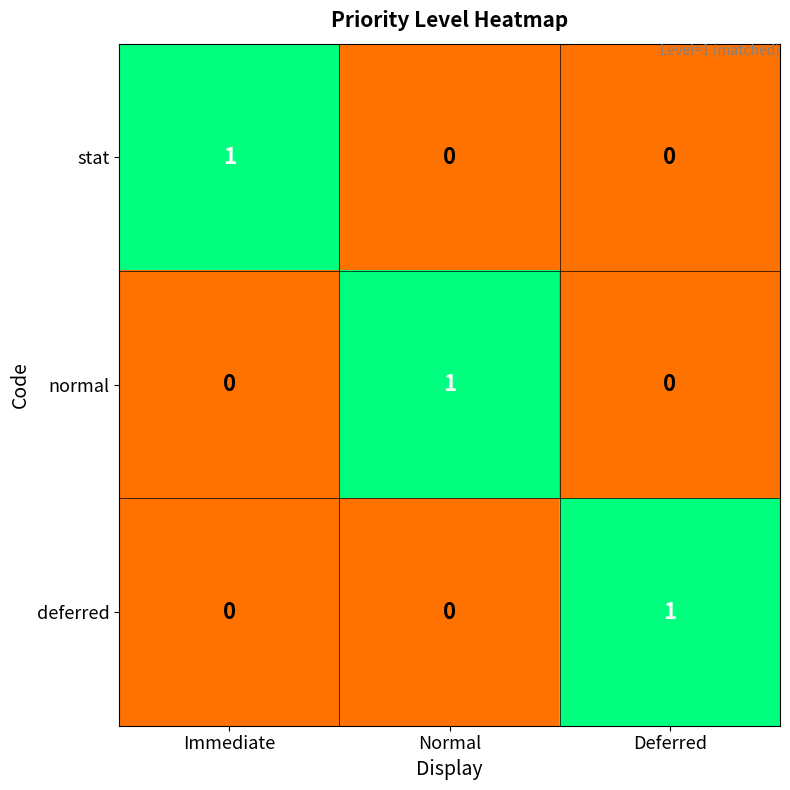

What is the difference between the highest and lowest values at Normal?

1